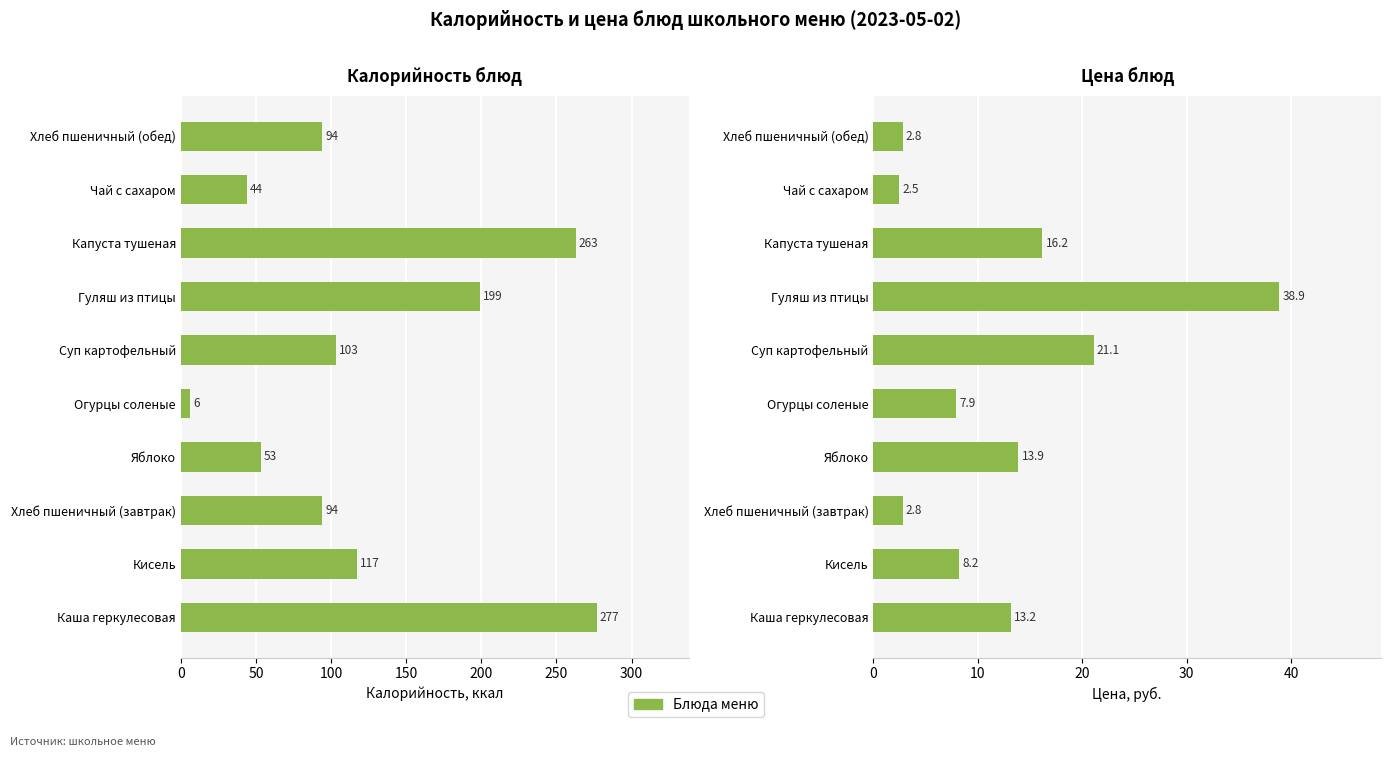

What position from the left is Чай с сахаром?

9